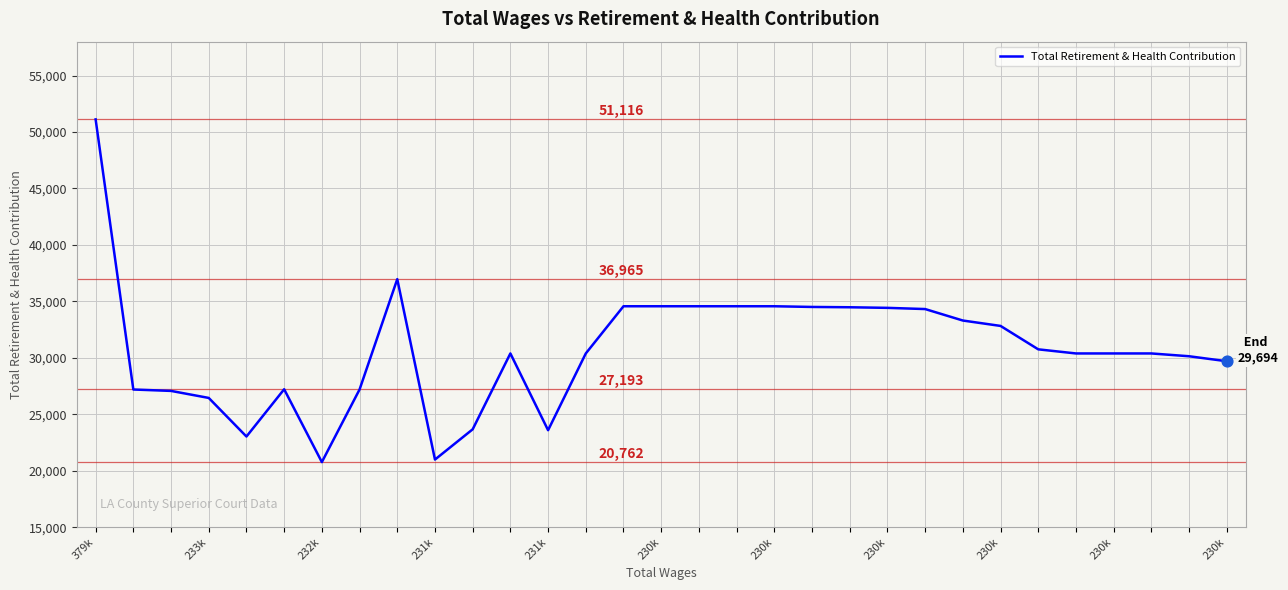

What is the smallest value displayed?

20762